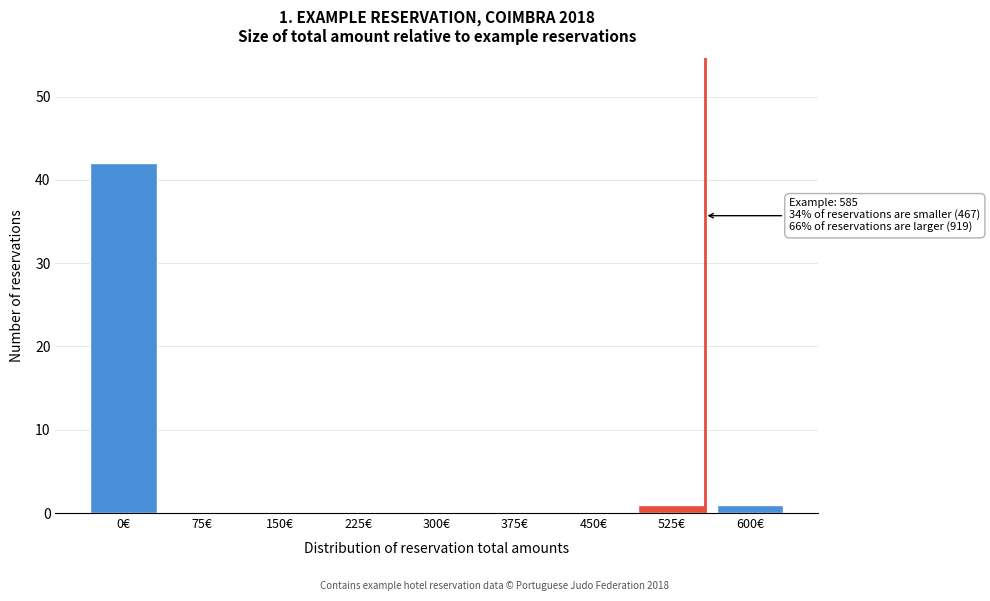

Reading left to right, extract all data points from this chart.

0€=42	75€=0	150€=0	225€=0	300€=0	375€=0	450€=0	525€=1	600€=1